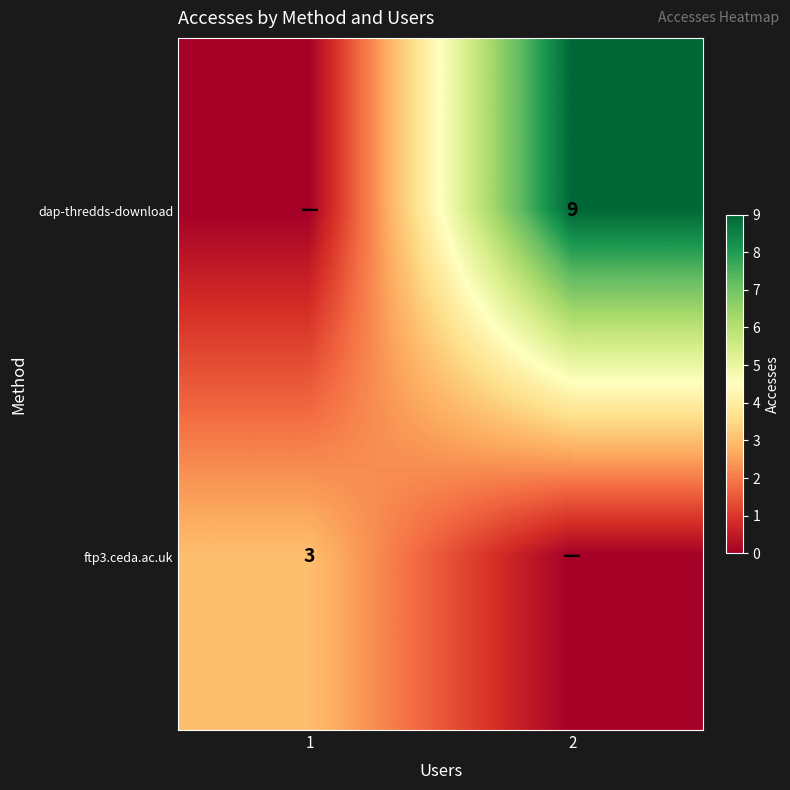

The ftp3.ceda.ac.uk series shows 1 at 1. True or false?

False